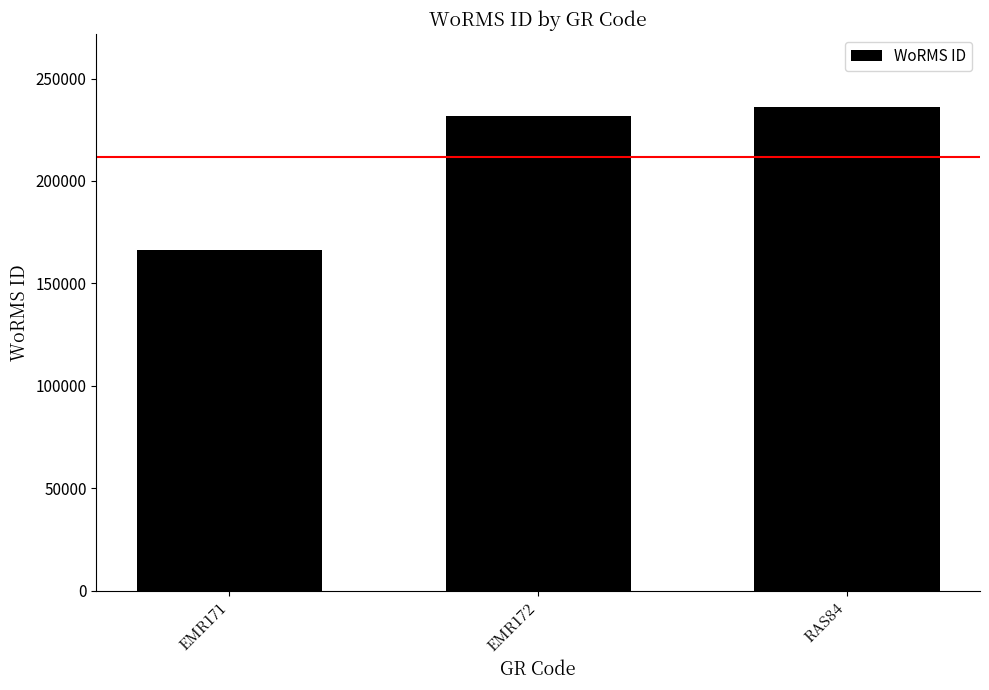

What is the greatest value displayed?

236331